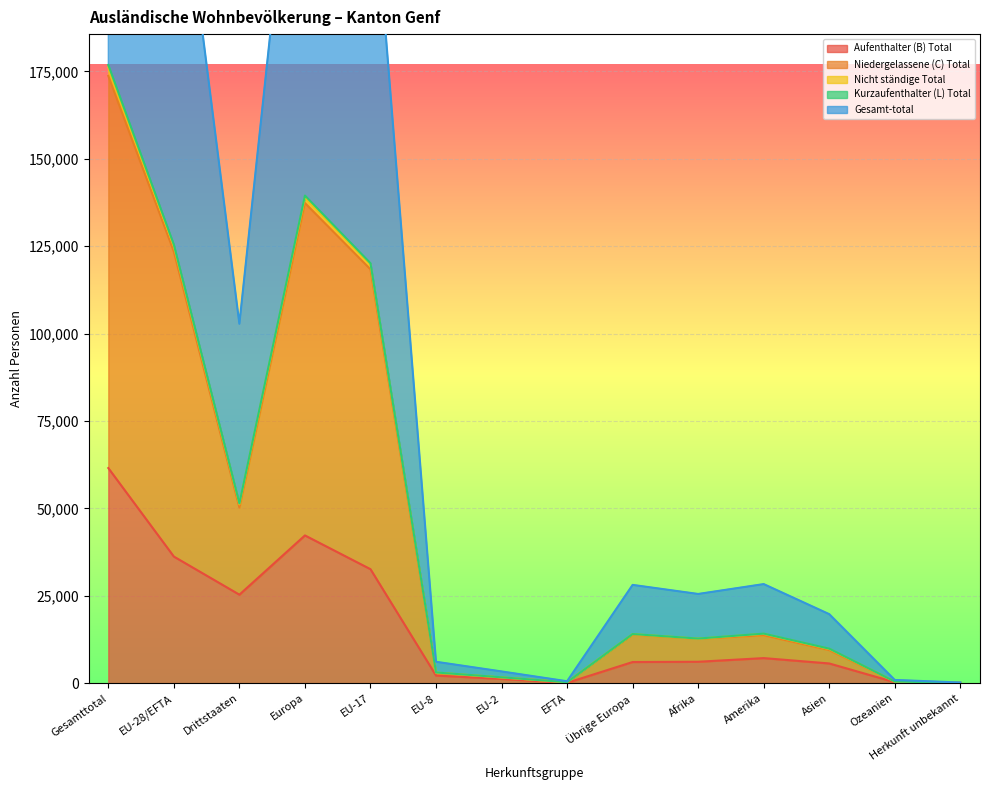

At which category is the sum across all series the highest?

Gesamttotal